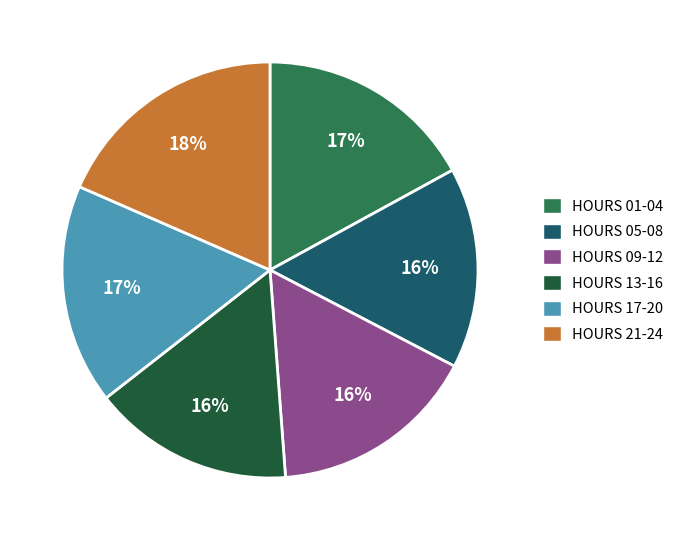

Between HOURS 21-24 and HOURS 01-04, which is larger?

HOURS 21-24